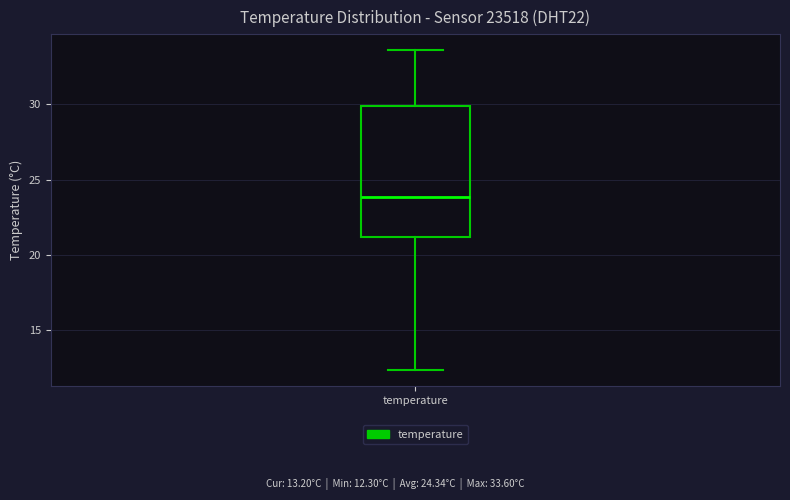

Where is the lower edge of the box for temperature on the y-axis? The values are not printed on the chart, so give them approximately, as read against the axis.

21.0